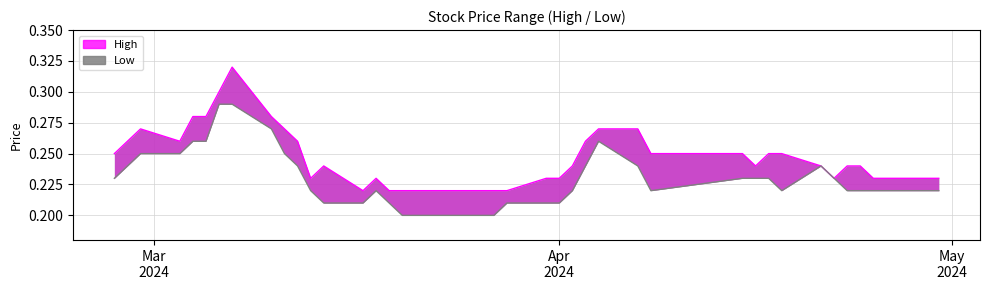

List the series in order of their overall mean, highest first.

High, Low